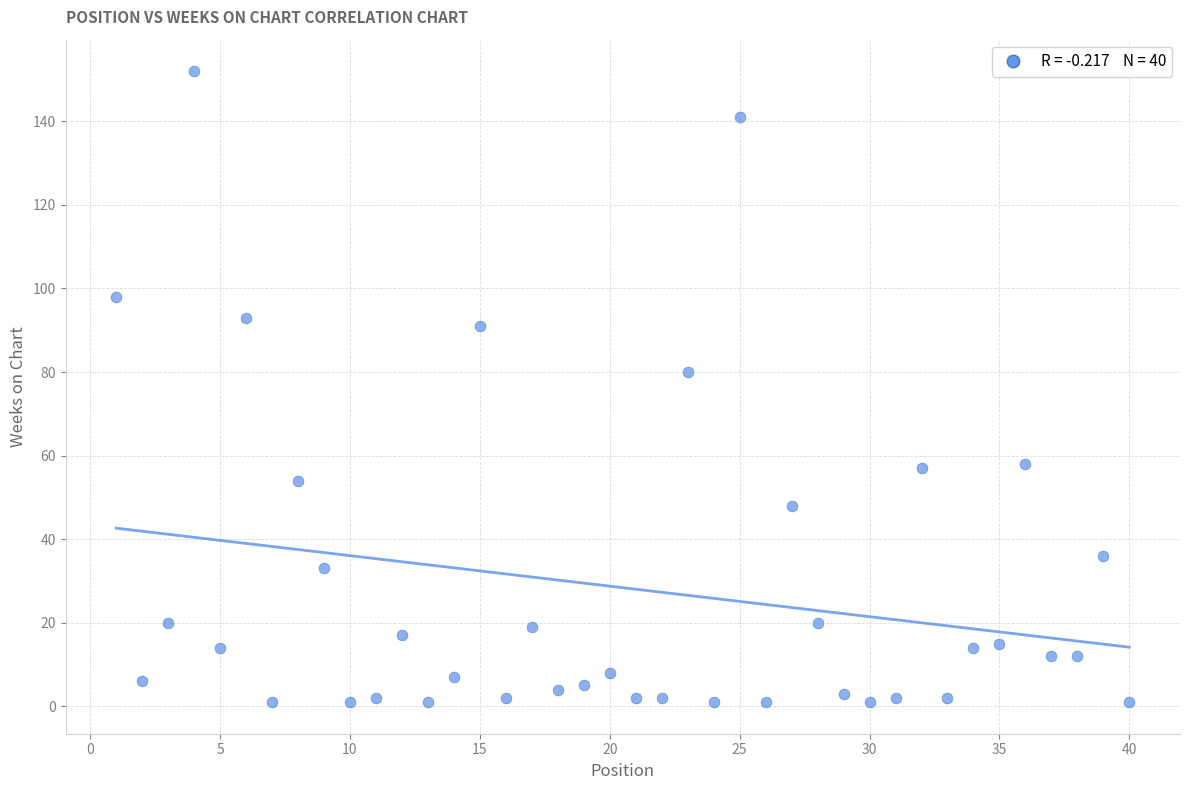

What Y value in the scatter plot is closest to 76?

80